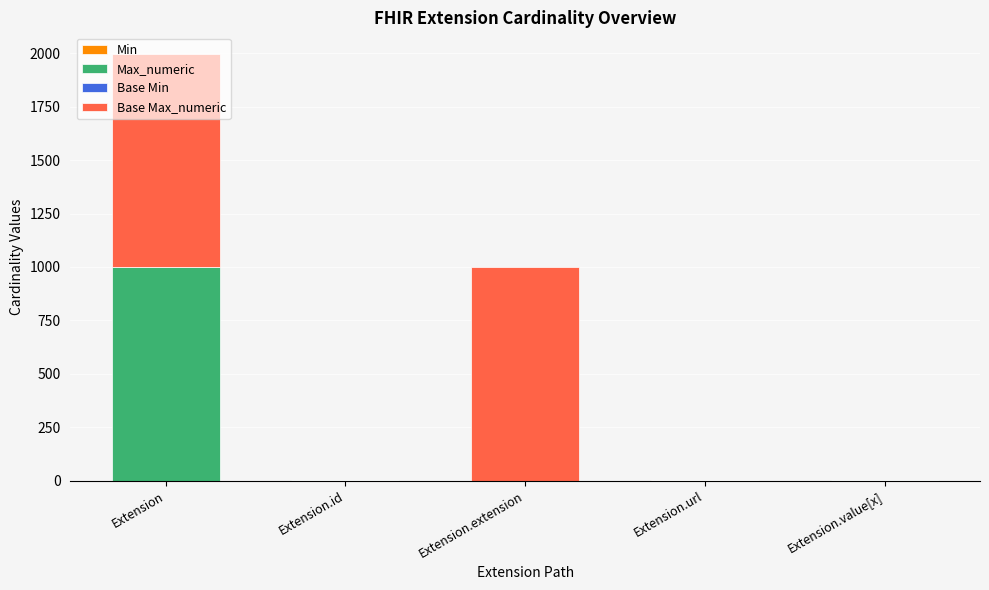

At which category is the sum across all series the highest?

Extension